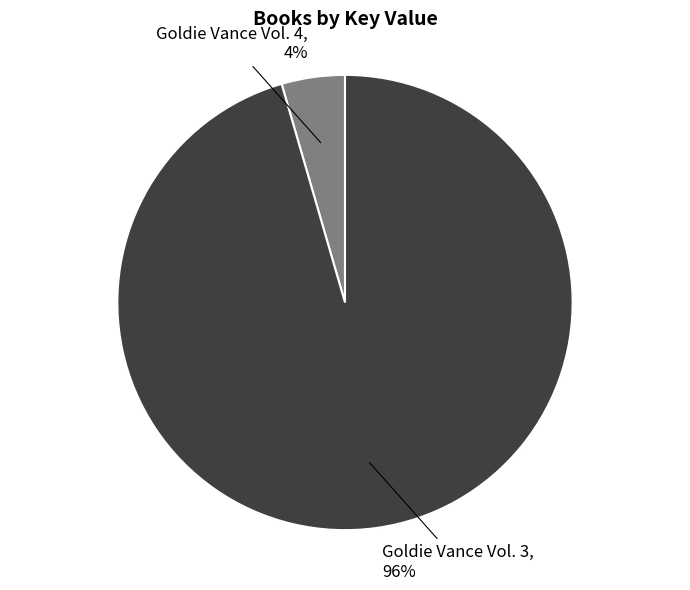

Does any single category account for the majority?

Yes